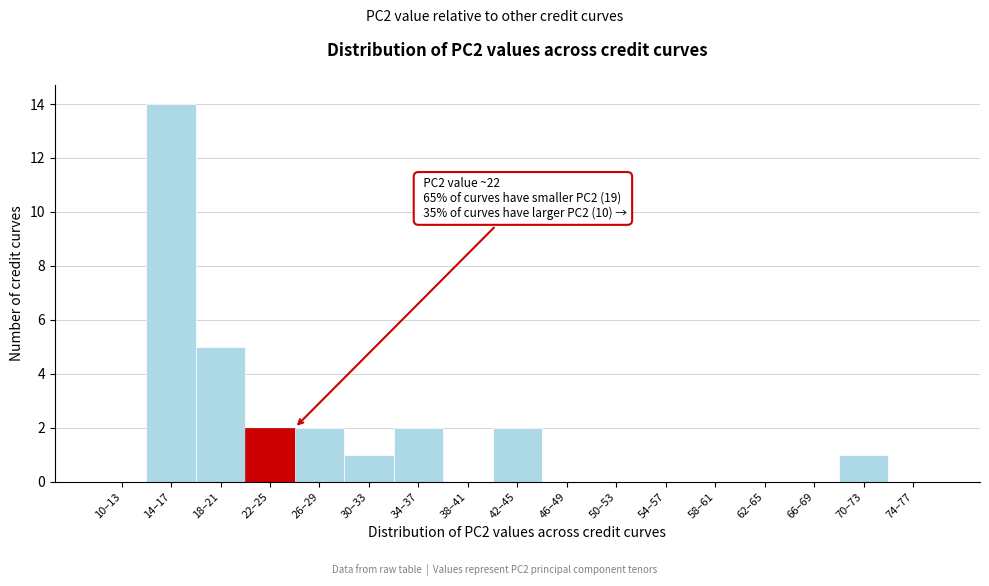

Reading left to right, what are all the values shown in this chart?

10–13=0	14–17=14	18–21=5	22–25=2	26–29=2	30–33=1	34–37=2	38–41=0	42–45=2	46–49=0	50–53=0	54–57=0	58–61=0	62–65=0	66–69=0	70–73=1	74–77=0